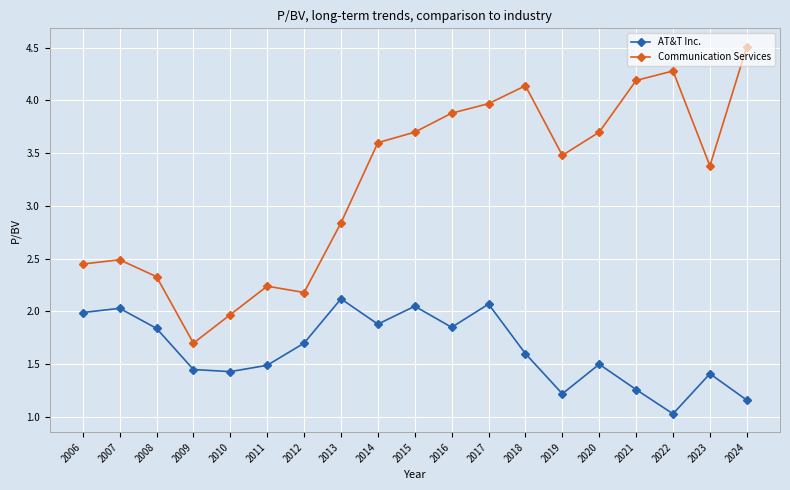

What is the minimum value for Communication Services?

1.7